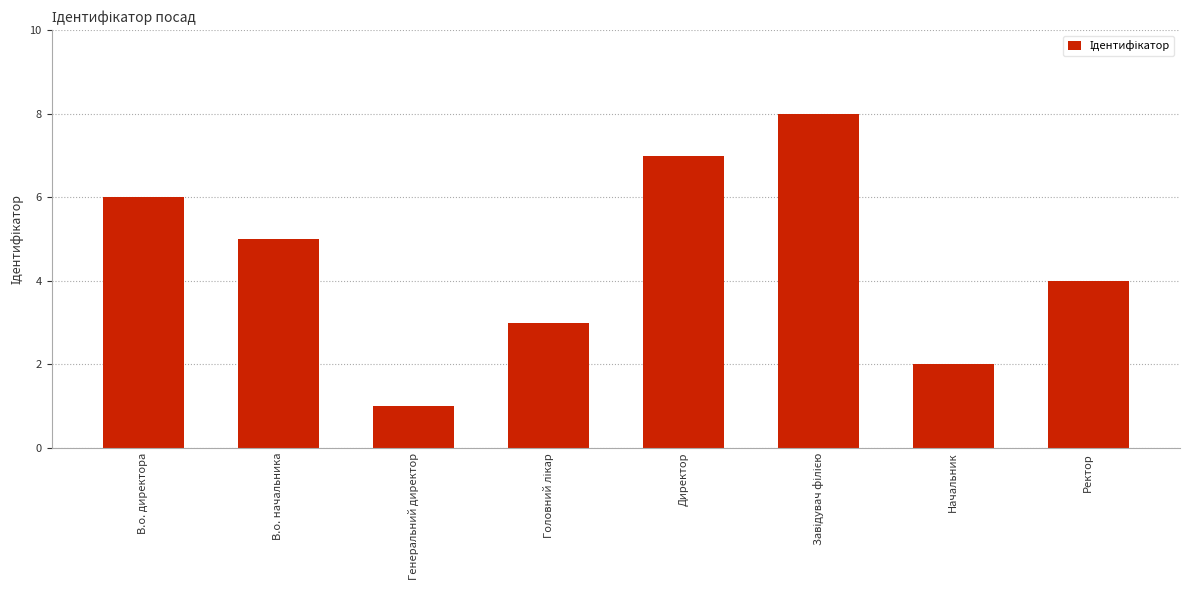

The value at В.о. директора is 8. True or false?

False